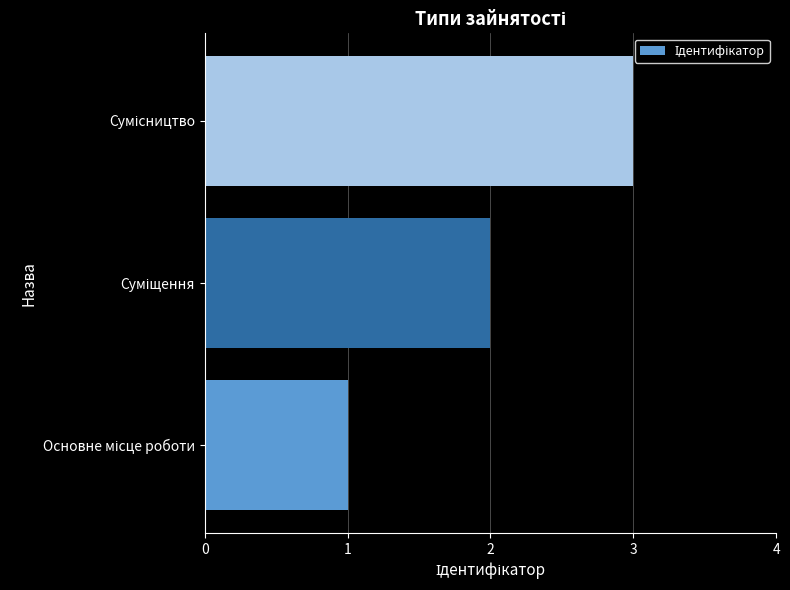

What is the greatest value displayed?

3